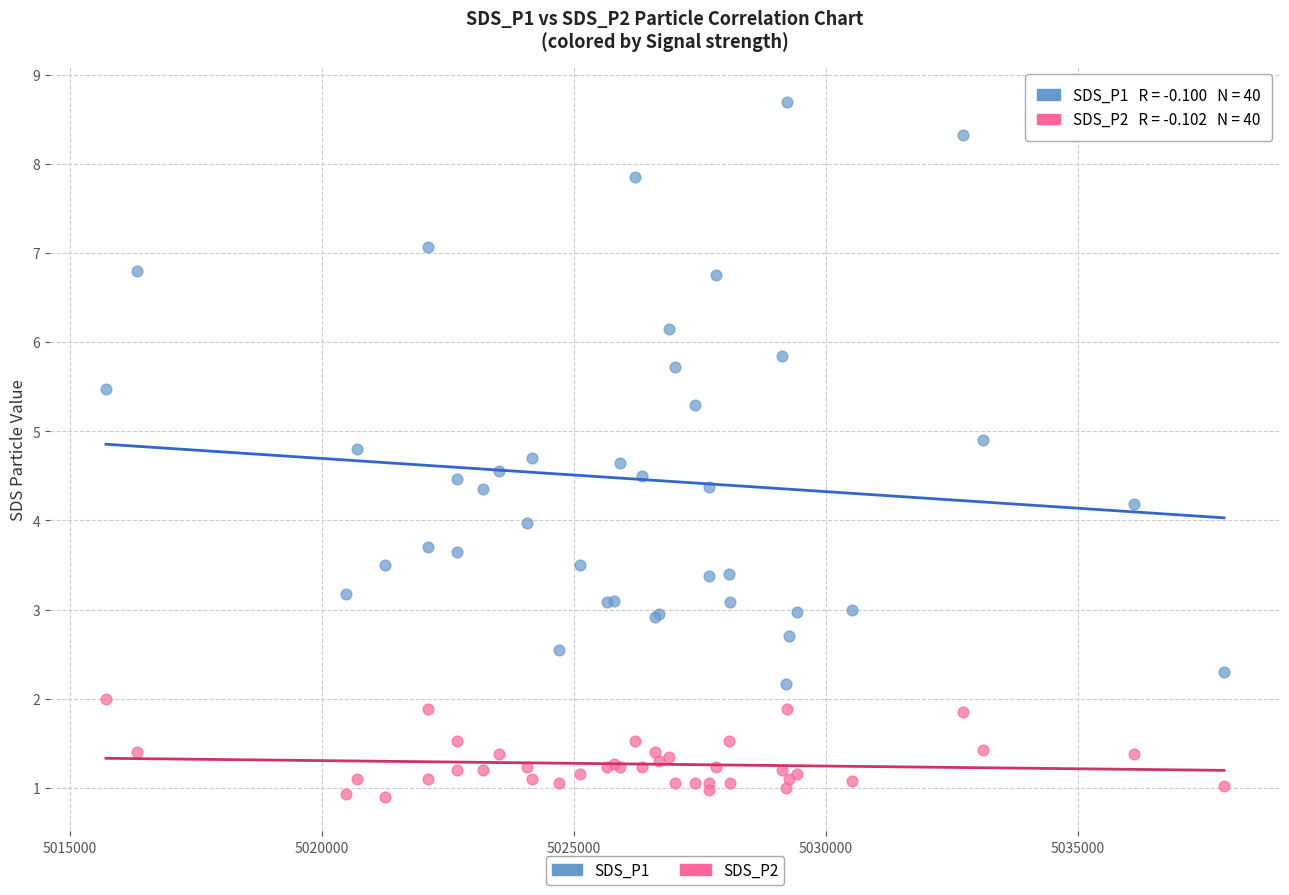

Which series has the widest spread of Y values?

SDS_P1